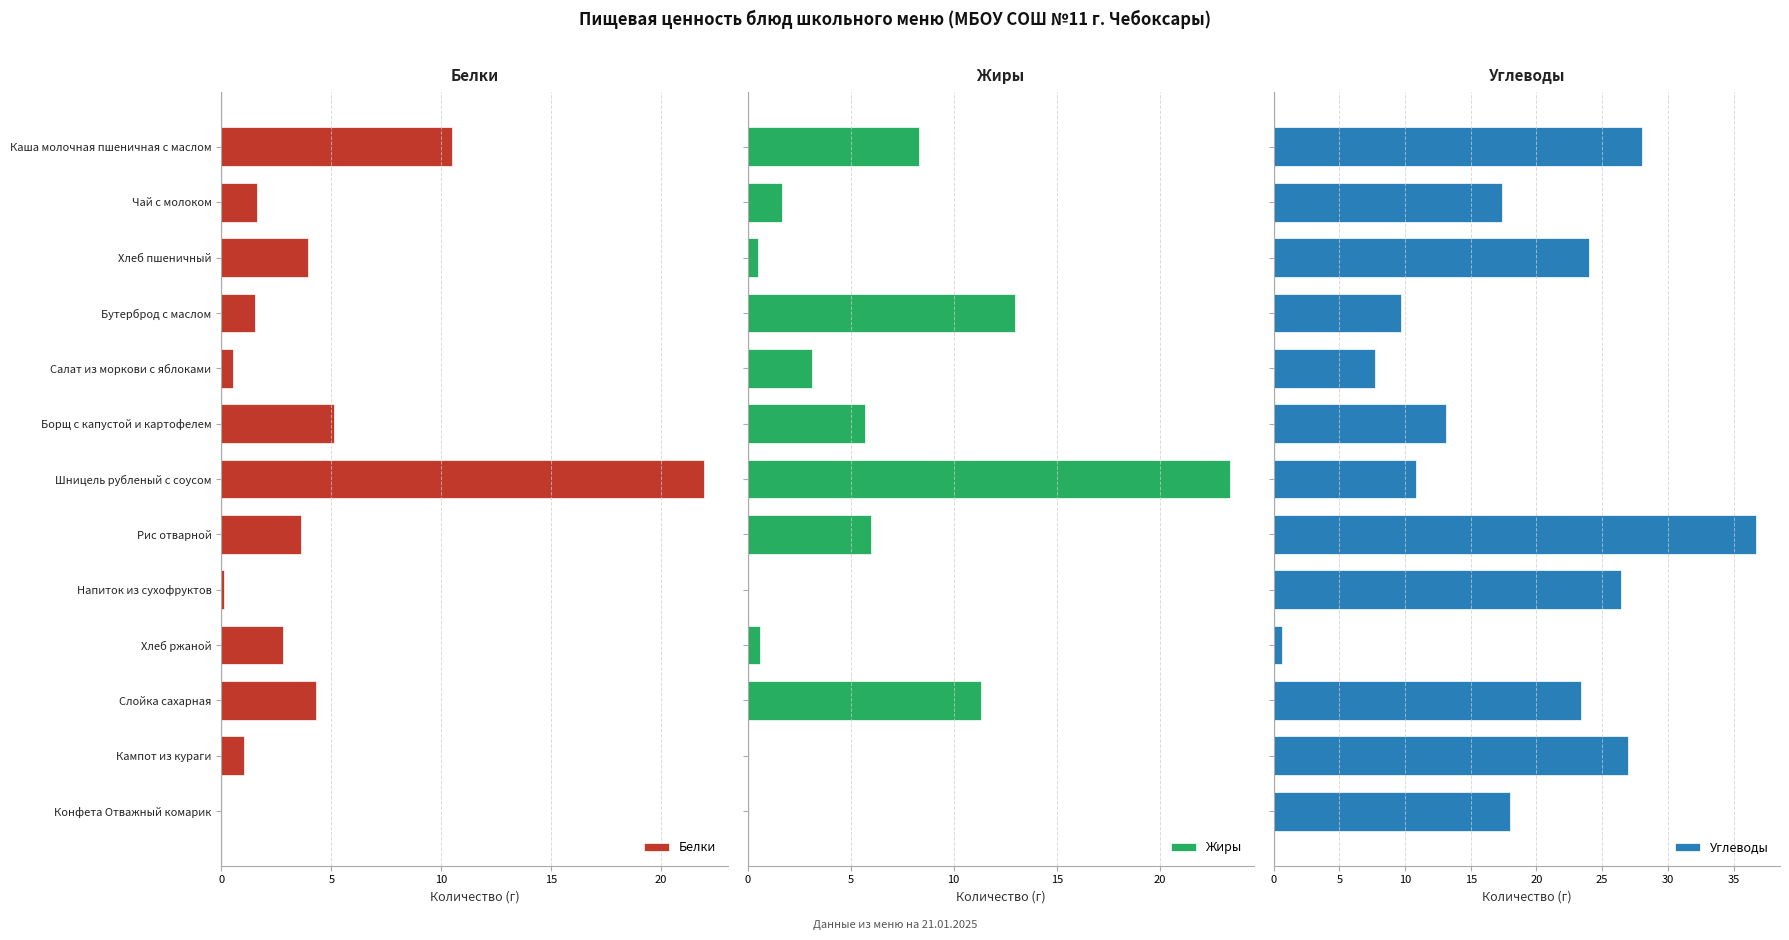

List the series in order of their peak value, lowest first.

Белки, Жиры, Углеводы